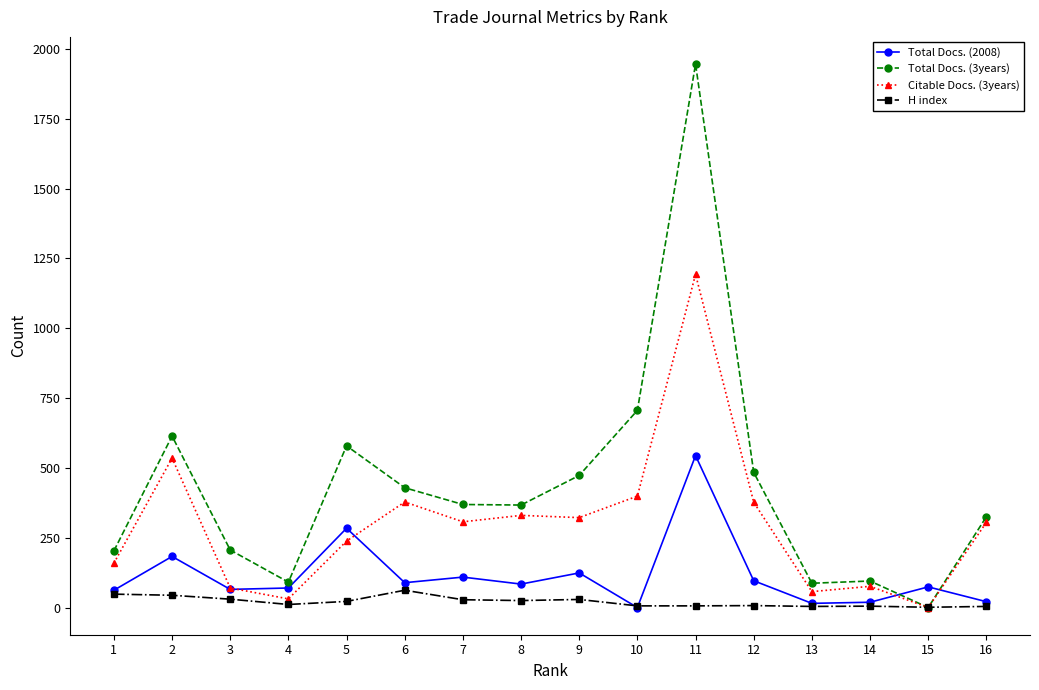

Does the chart display data point markers on the line(s)?

Yes